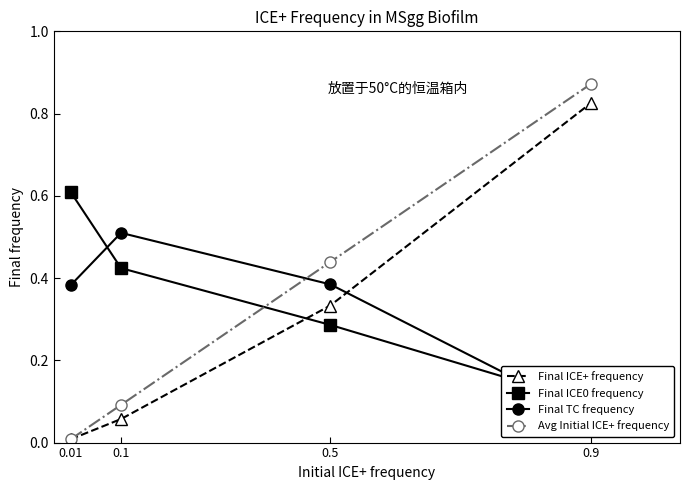

List the series in order of their peak value, highest first.

Avg Initial ICE+ frequency, Final ICE+ frequency, Final ICE0 frequency, Final TC frequency